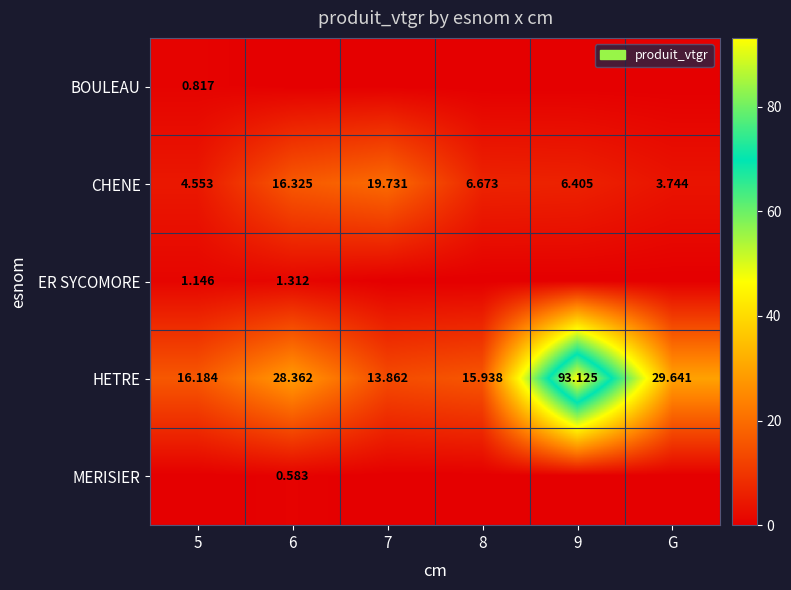

At which label is HETRE closest to 53?

G